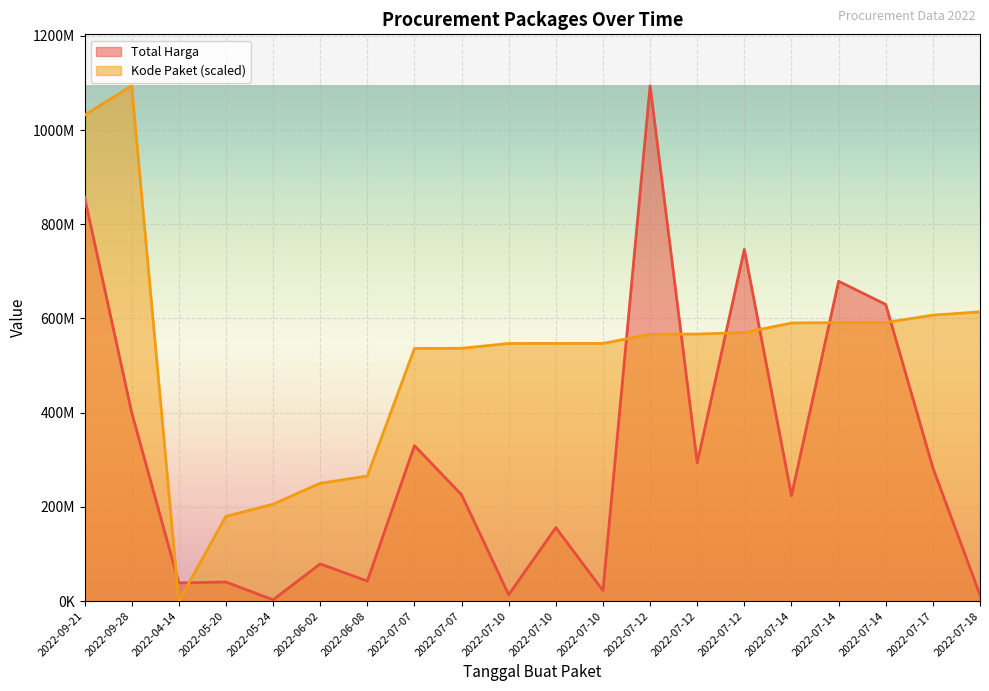

List the labels in order of Kode Paket value, smallest first.

2022-04-14, 2022-05-20, 2022-05-24, 2022-06-02, 2022-06-08, 2022-07-07, 2022-07-07, 2022-07-10, 2022-07-10, 2022-07-10, 2022-07-12, 2022-07-12, 2022-07-12, 2022-07-14, 2022-07-14, 2022-07-14, 2022-07-17, 2022-07-18, 2022-09-21, 2022-09-28